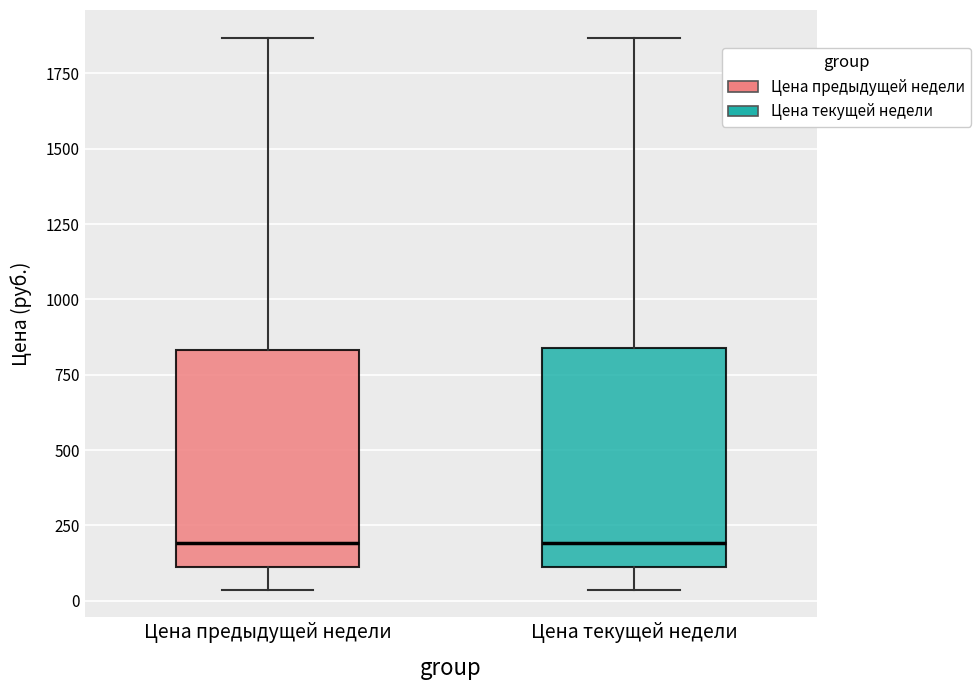

Where is the lower edge of the box for Цена текущей недели on the y-axis? The values are not printed on the chart, so give them approximately, as read against the axis.

100